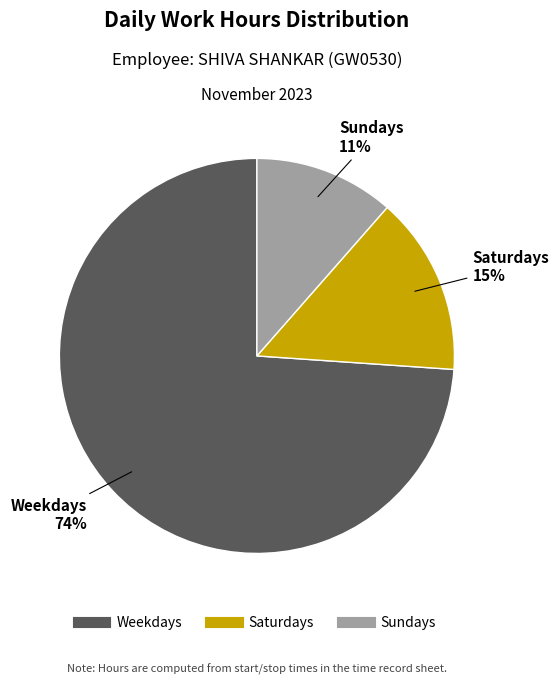

To the nearest percent, what is the average slice percentage?

33%